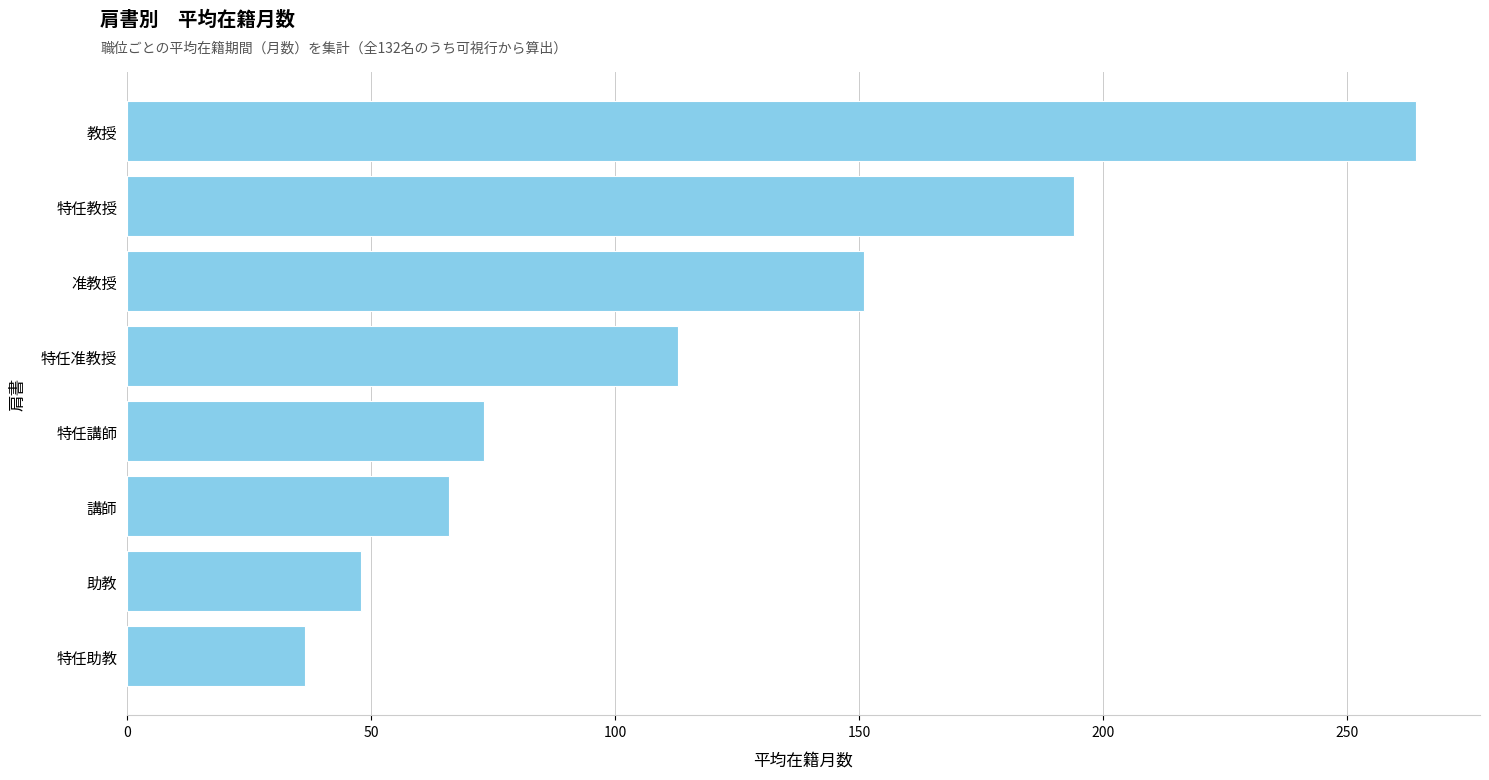

Rank the categories by value from lowest to highest.

特任助教, 助教, 講師, 特任講師, 特任准教授, 准教授, 特任教授, 教授